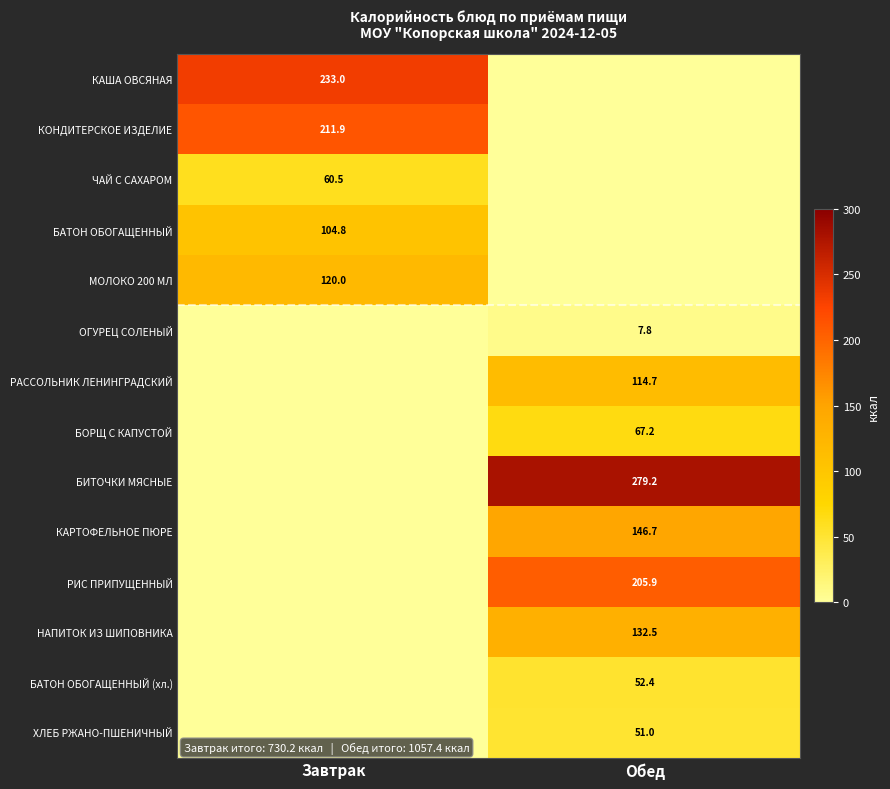

True or false: КАРТОФЕЛЬНОЕ ПЮРЕ has a value of 146.7 at Обед.

True